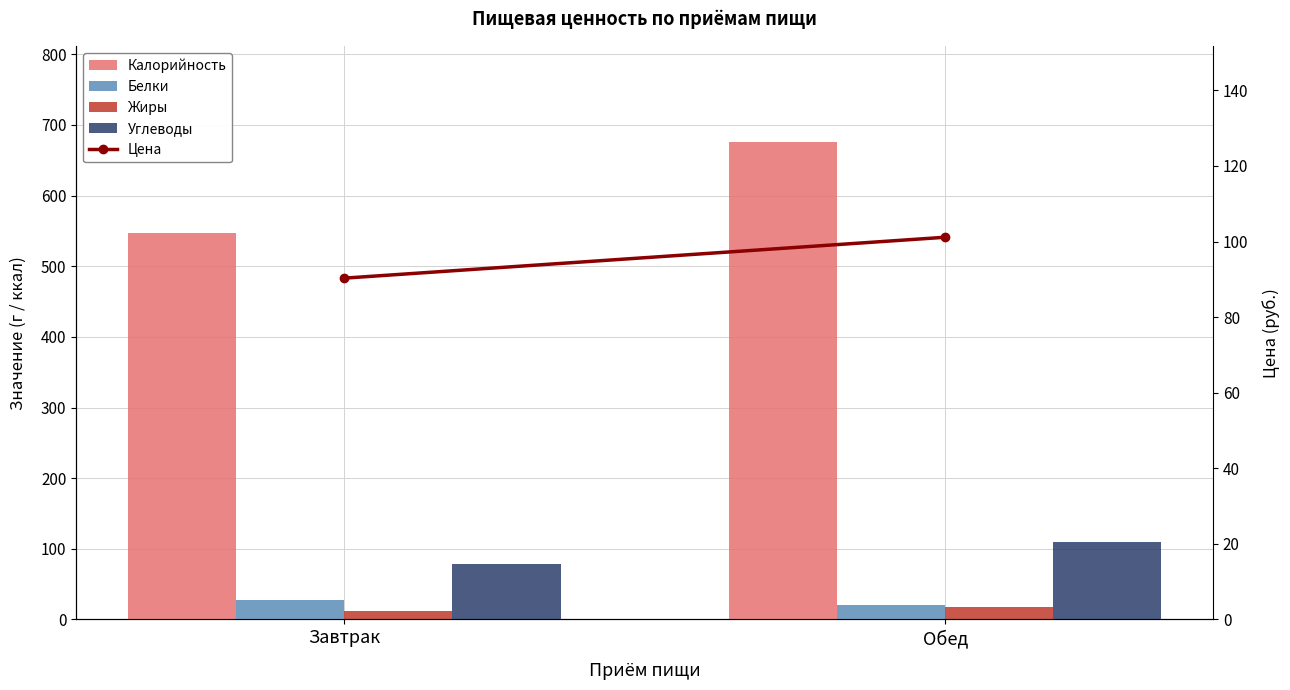

Reading left to right, transcribe all the data shown in this chart.

Калорийность: Завтрак=547.7	Обед=676.4
Белки: Завтрак=28.3	Обед=21.1
Жиры: Завтрак=12.1	Обед=17.6
Углеводы: Завтрак=79.1	Обед=109.9
Цена: Завтрак=90.3	Обед=101.1